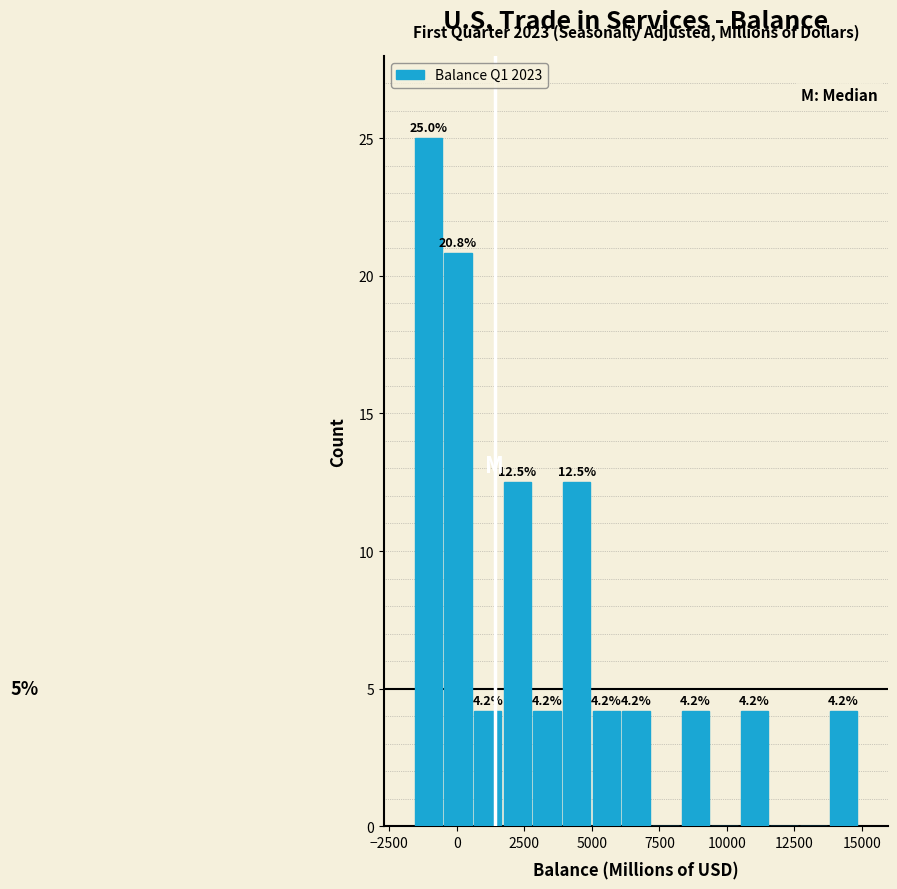

Around what value on the x-axis is the tallest bar? Give the approximate position of its centre, as read against the axis.

-1000